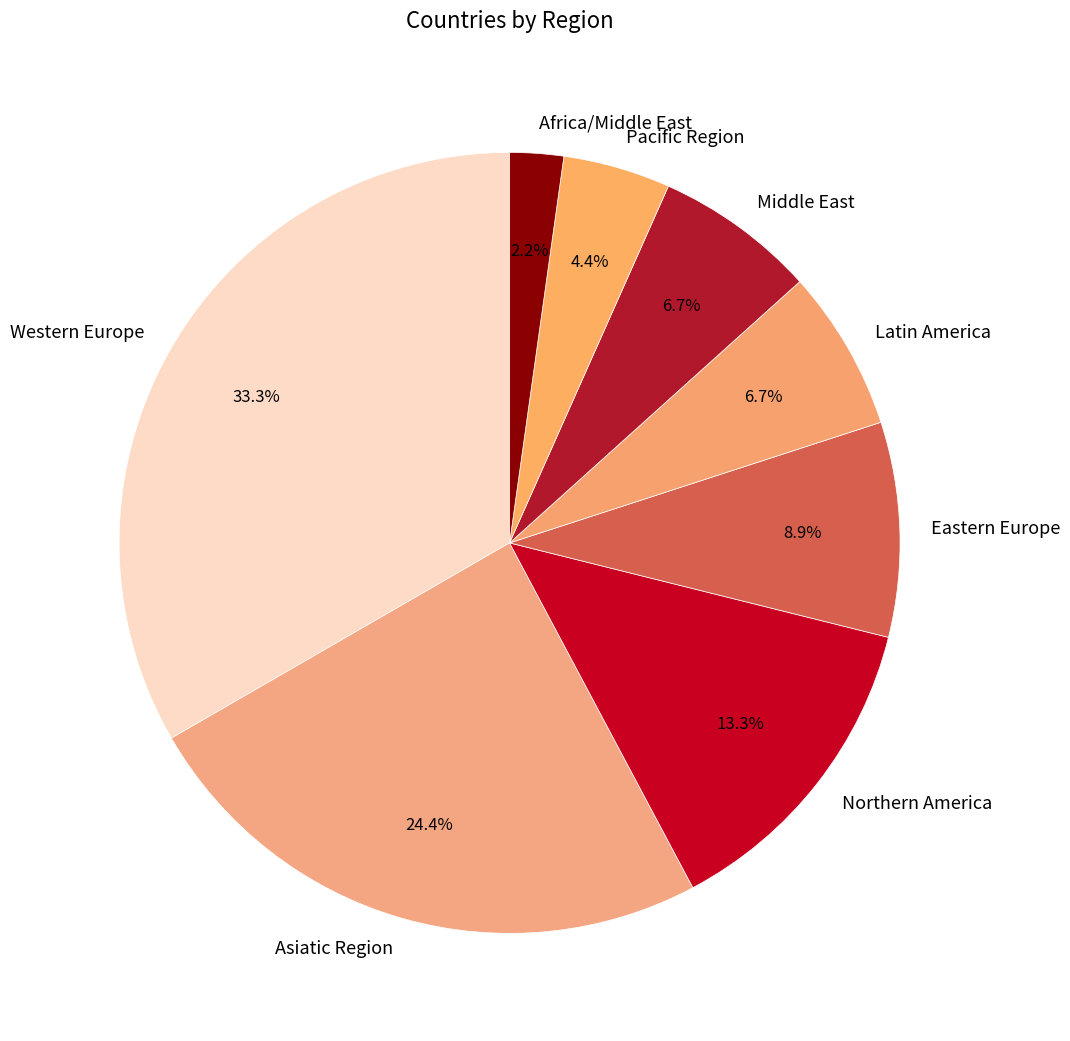

To the nearest percent, what is the combined percentage of Western Europe and Middle East?

40%